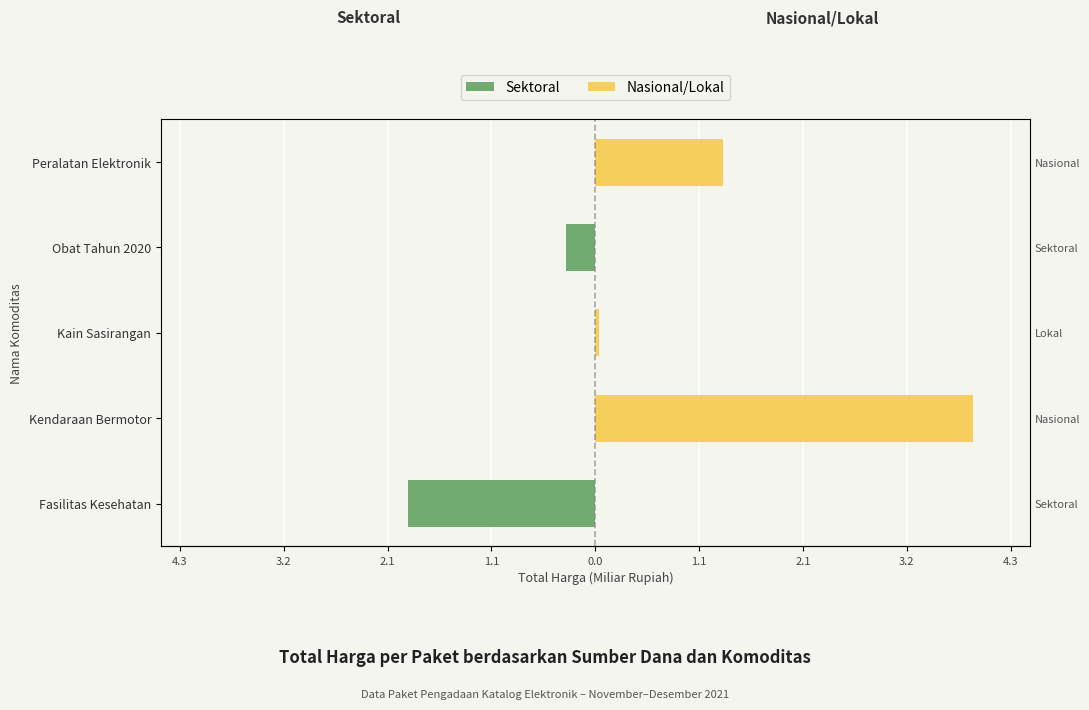

List the series in order of their peak value, lowest first.

Sektoral, Nasional/Lokal